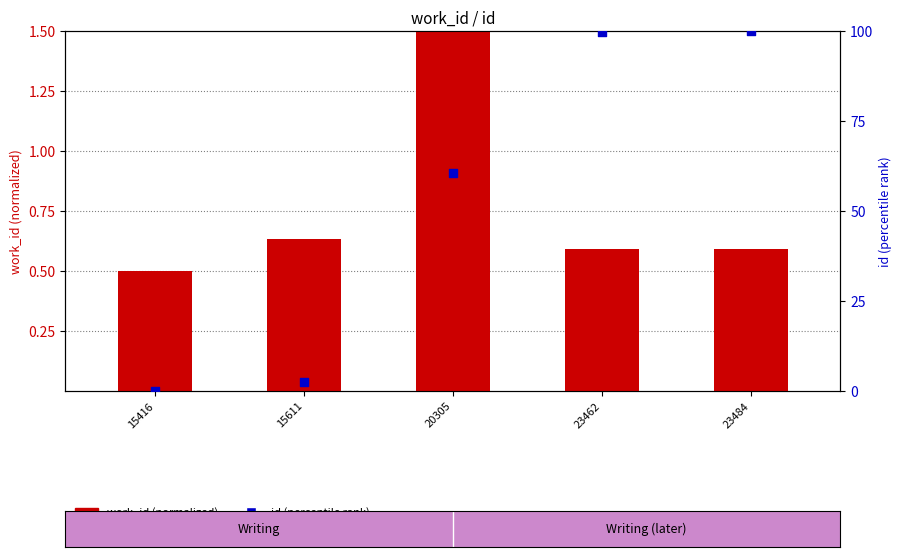

Which series reaches the minimum Y coordinate?

id (percentile)